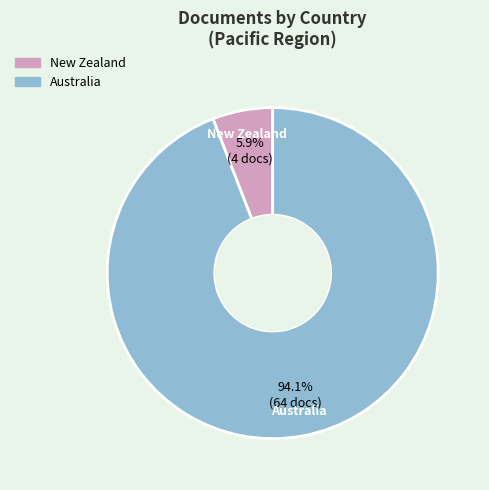

The Australia slice represents 94% of the pie. True or false?

True